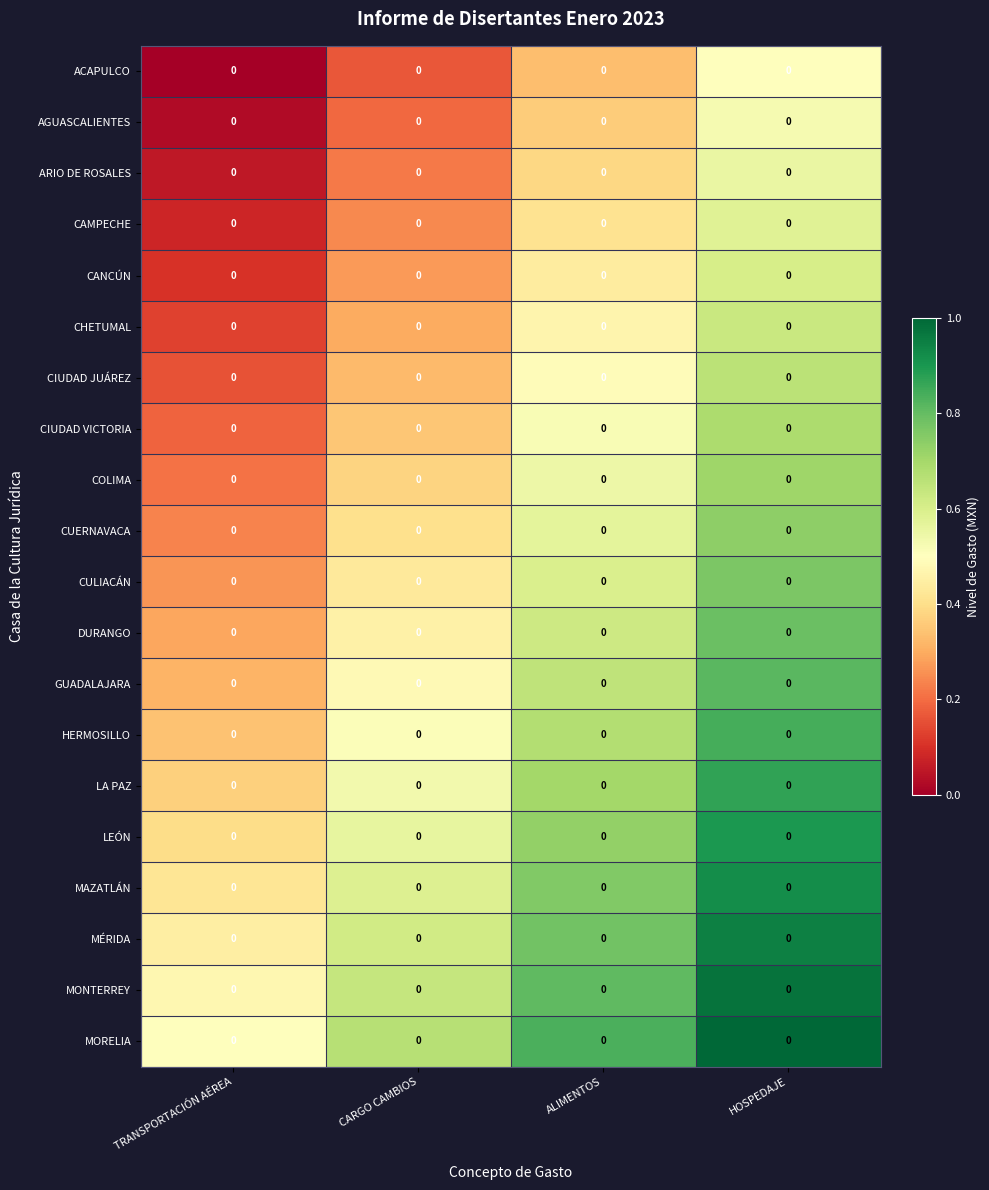

Where is CAMPECHE nearest to the value 0?

TRANSPORTACIÓN AÉREA